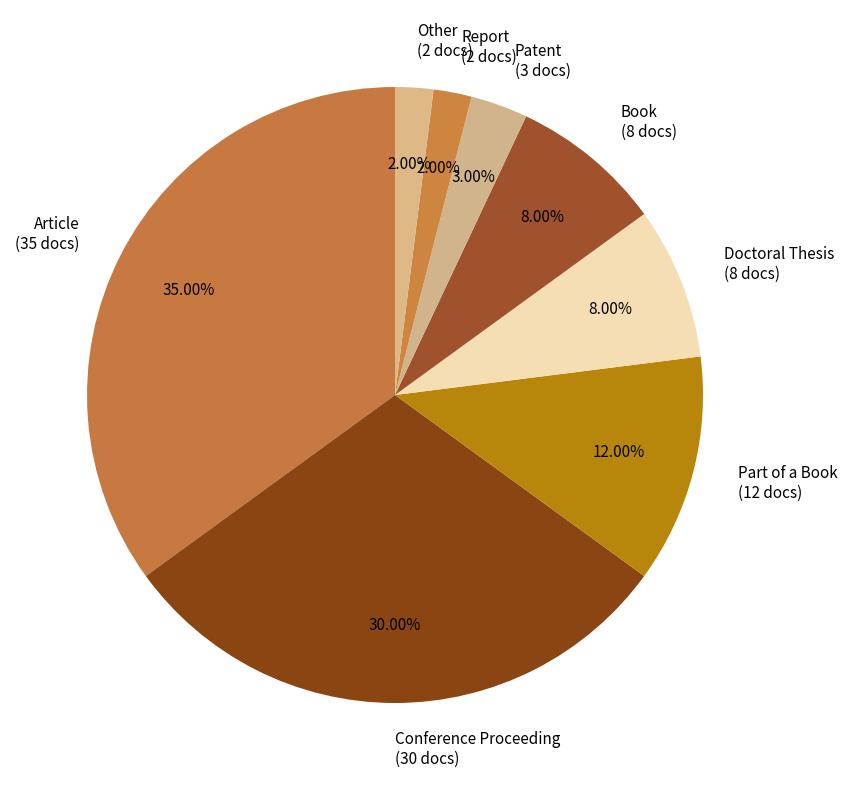

What percentage is the Doctoral Thesis slice, to the nearest percent?

8%